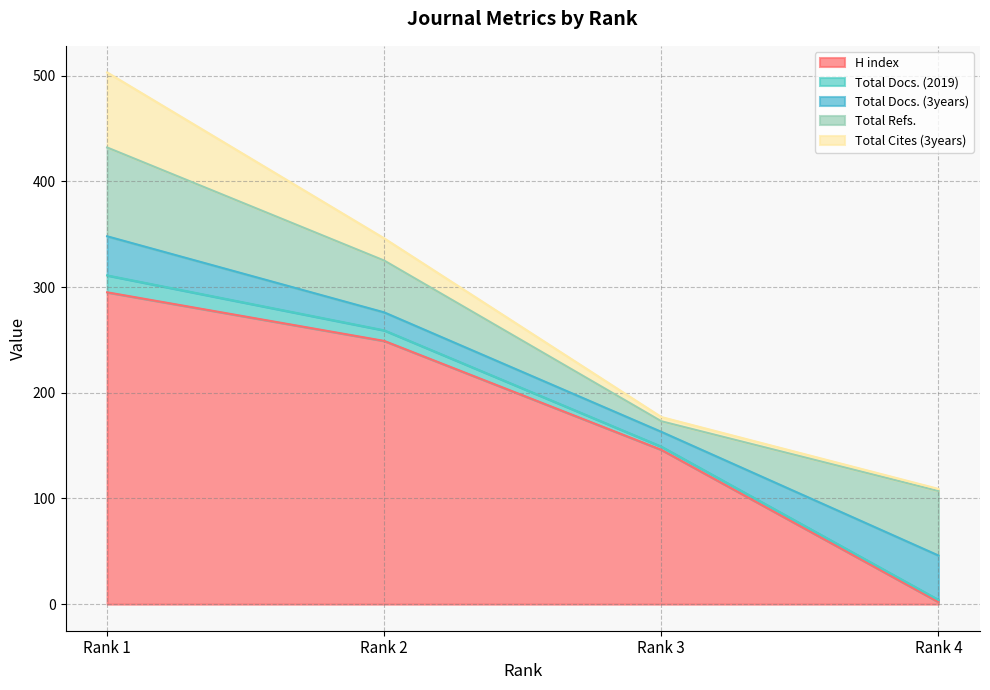

Rank the series at Rank 4 from lowest to highest value.

H index, Total Docs. (2019), Total Cites (3years), Total Docs. (3years), Total Refs.